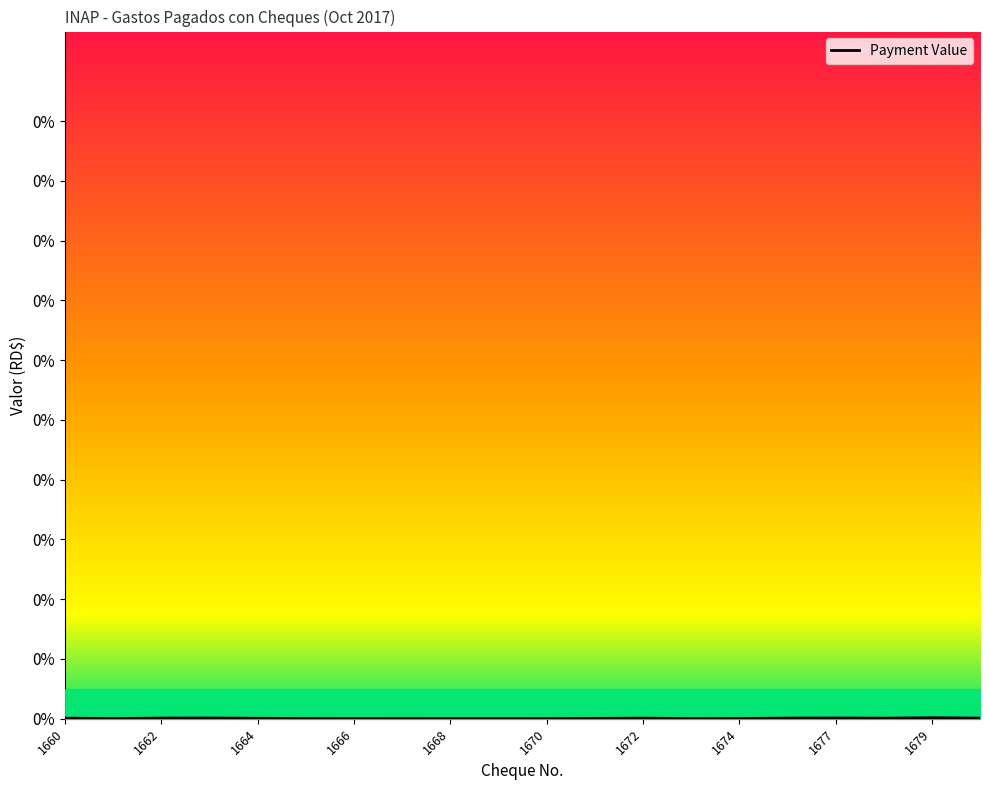

Does the chart have visible grid lines?

No